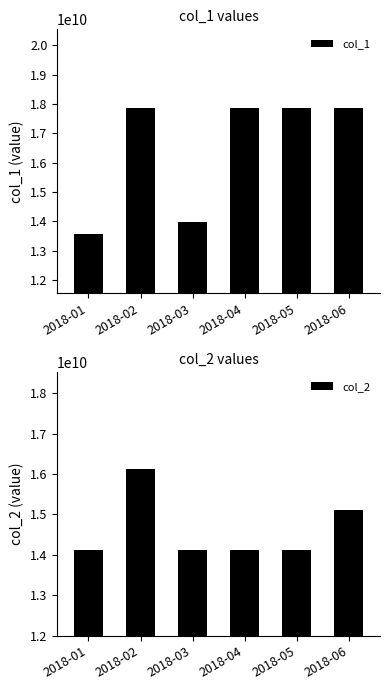

What is the lowest value of the col_2 series?

14110205094